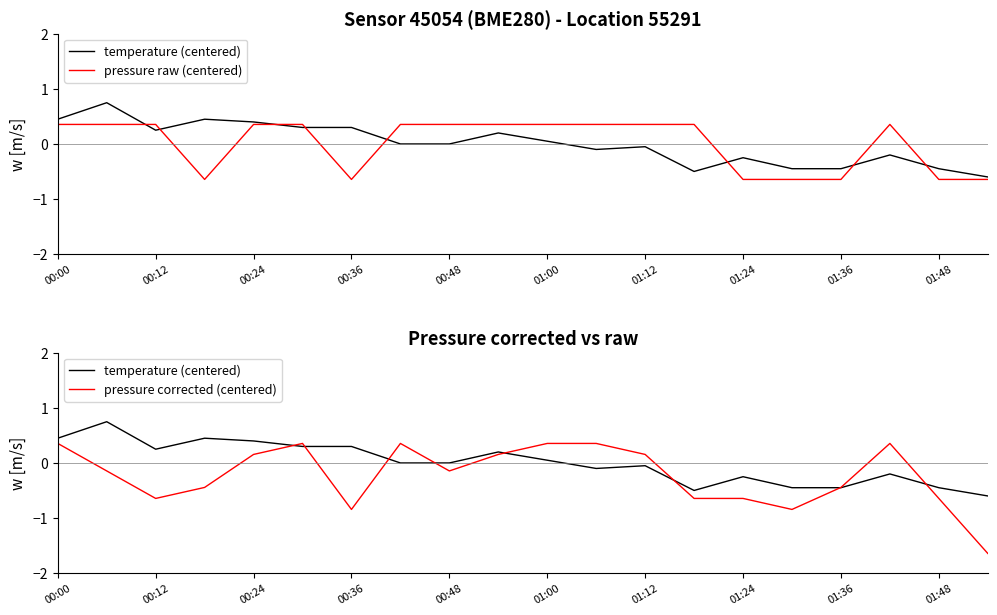

What is the minimum value for pressure corrected (centered)?

-1.6